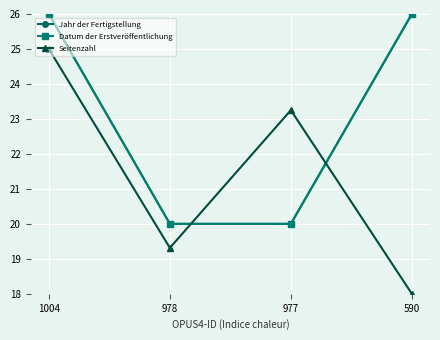

What are all the series names shown in the legend?

Jahr der Fertigstellung, Datum der Erstveröffentlichung, Seitenzahl